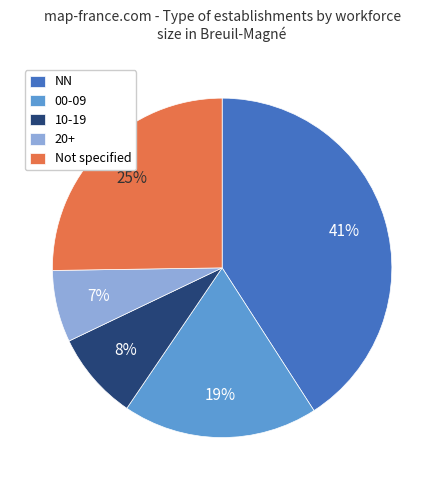

Approximately how many times larger is the value at 00-09 compared to 20+?

2.7